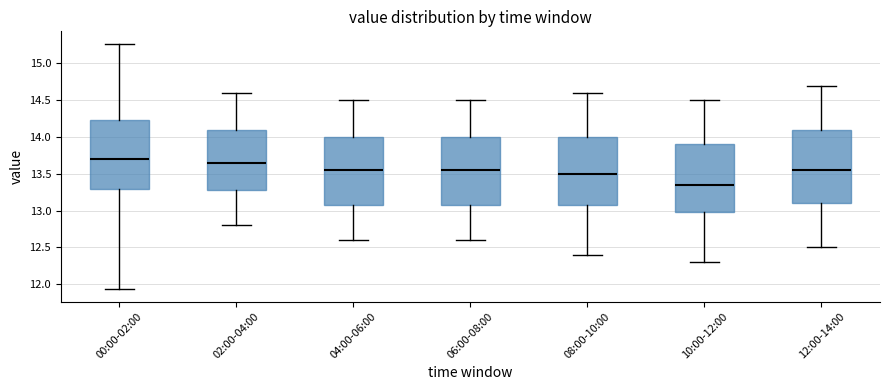

Where does the lower whisker of the box for 04:00-06:00 end on the y-axis? The values are not printed on the chart, so give them approximately, as read against the axis.

12.60